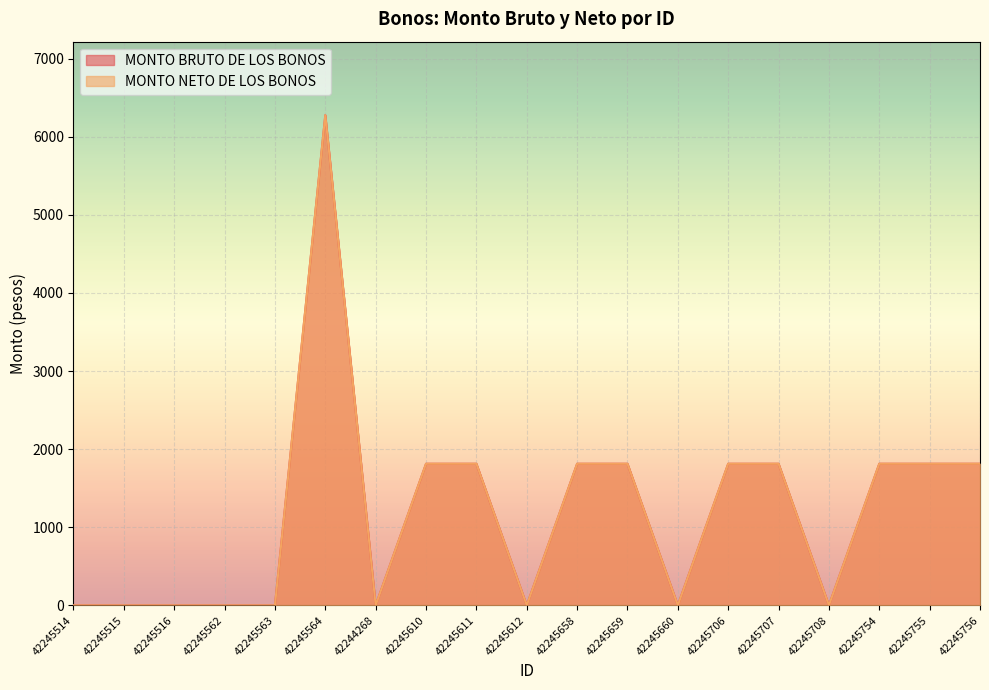

How many interior local peaks does the MONTO BRUTO DE LOS BONOS series have?

1